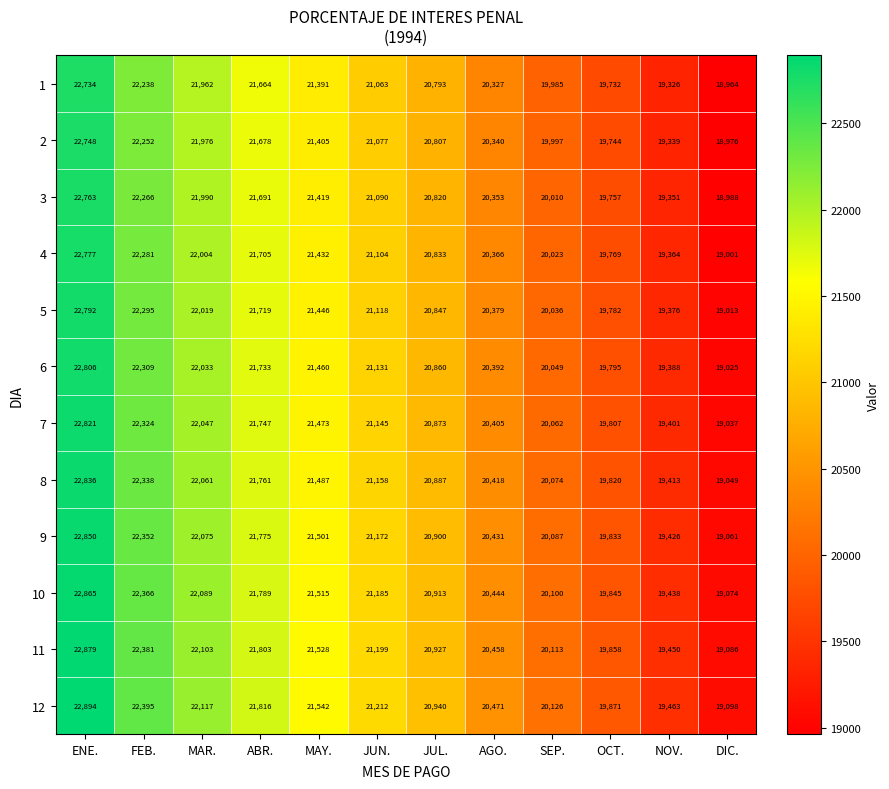

At how many categories does at least one series exceed 19839?

10